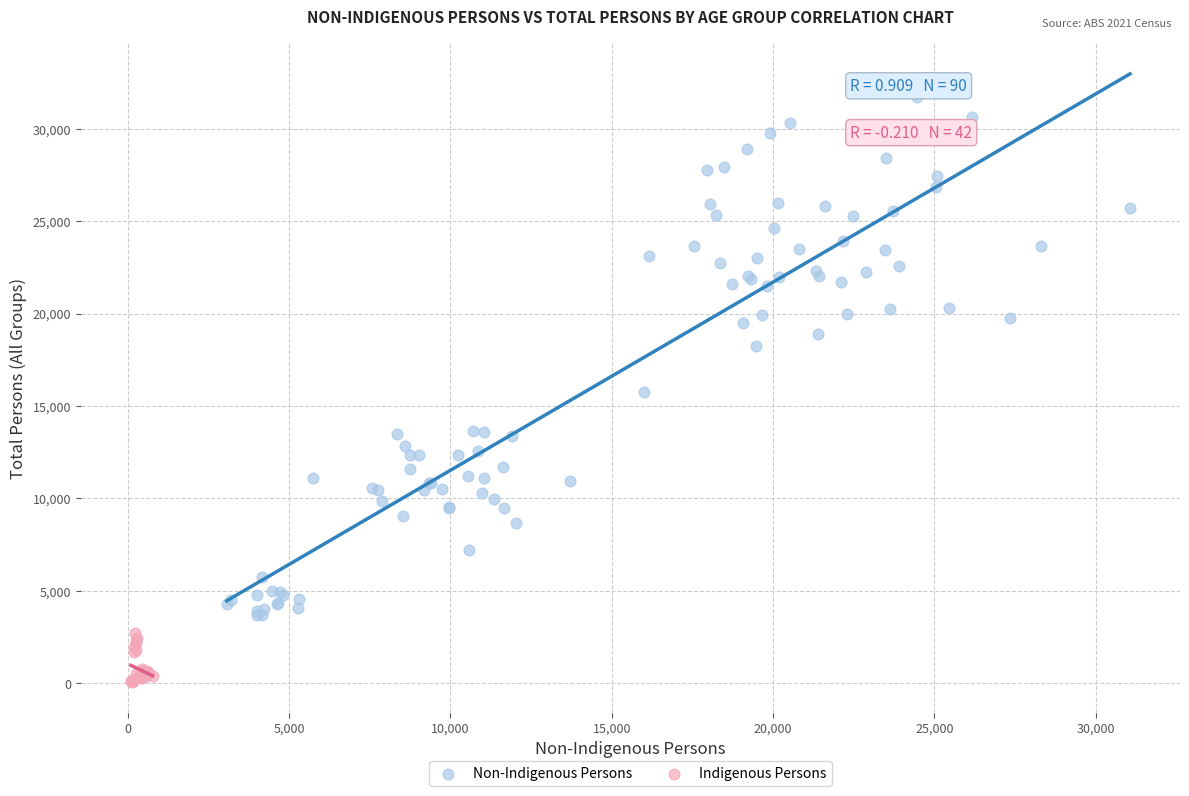

Which series contains the highest Y value?

Non-Indigenous Persons